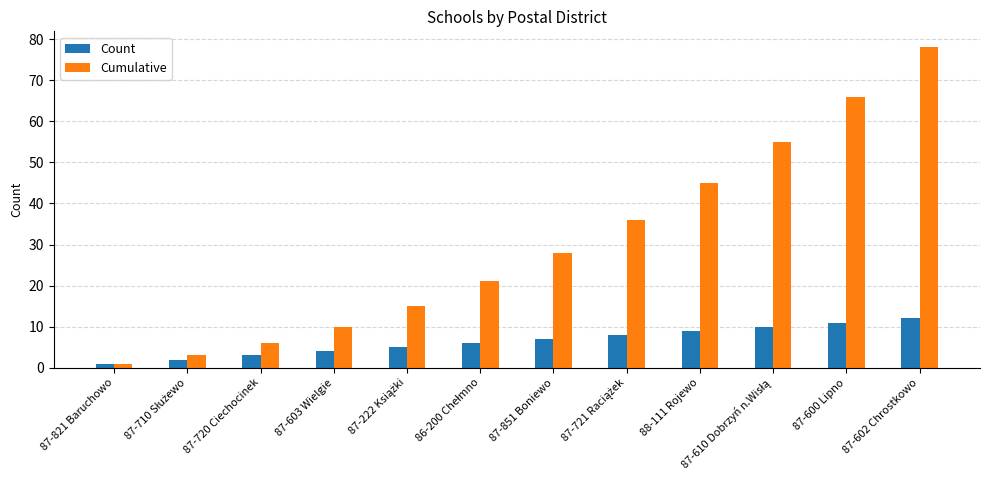

Which series has the largest range (max minus min)?

Cumulative